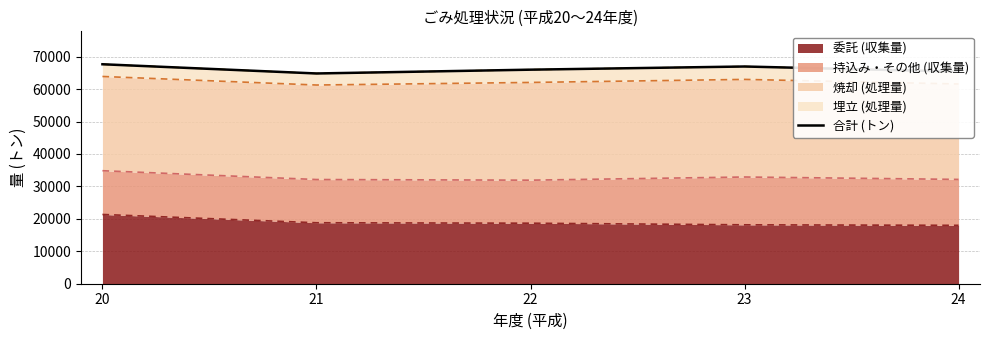

What is the ratio of the value at 23 to the value at 21?

1.0